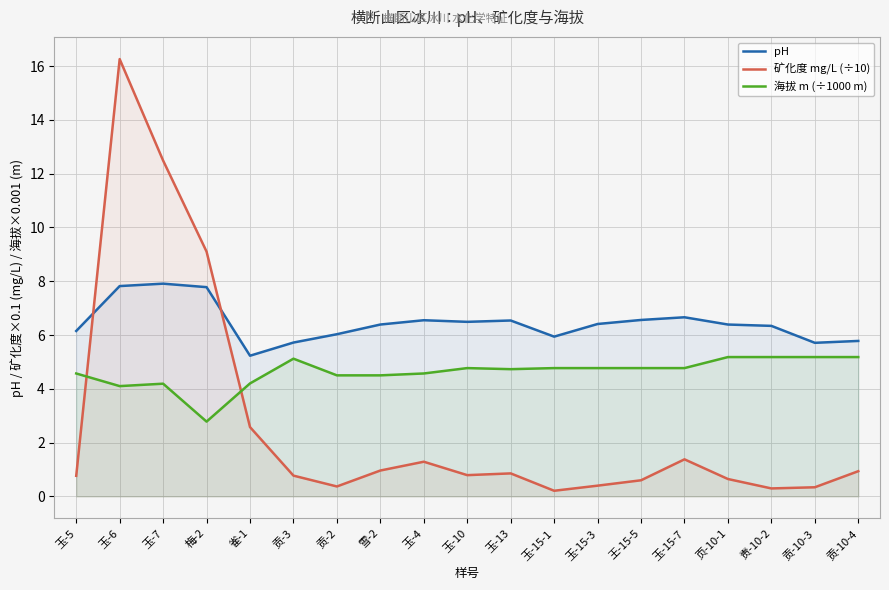

At 贡-10-3, list the series in order from largest to smallest.

pH, 海拔 m (÷1000 m), 矿化度 mg/L (÷10)